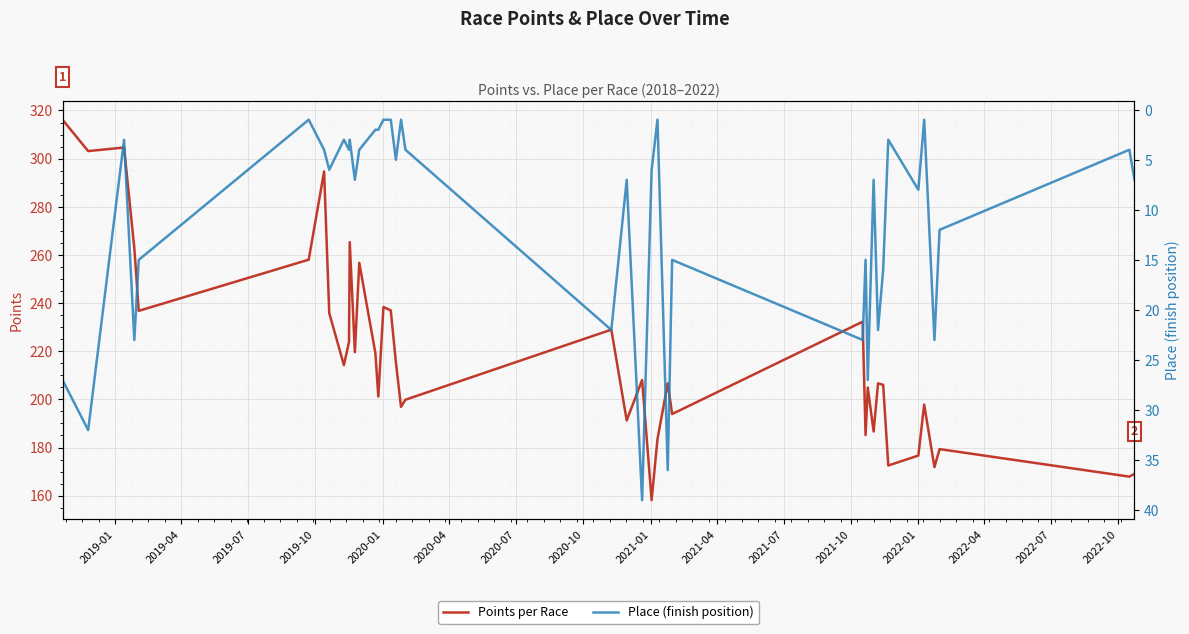

What is the difference between the maximum and minimum values in the Place (finish position) series?

38.0